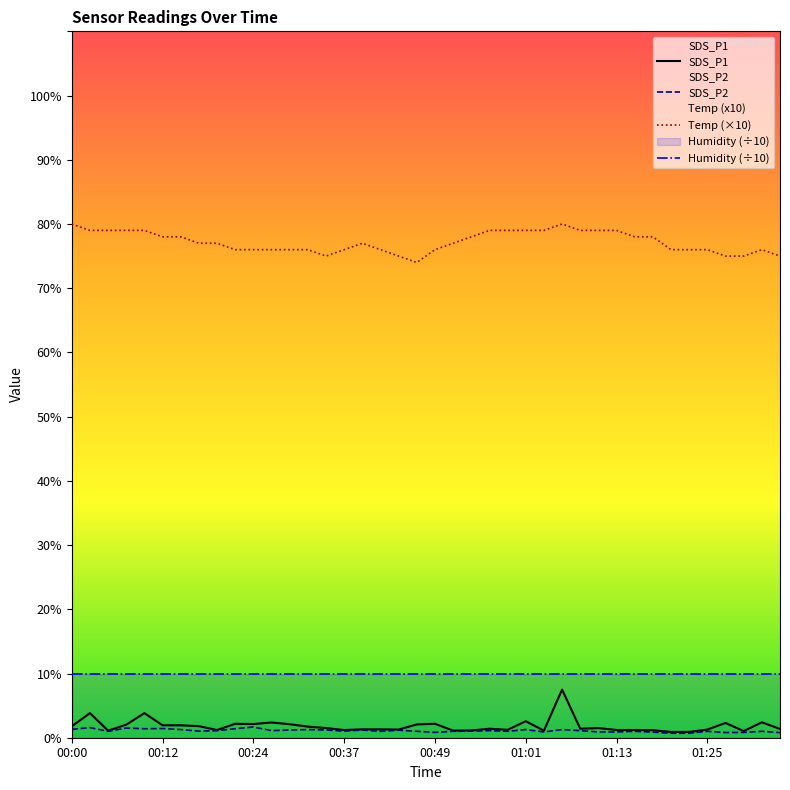

At which category is the sum across all series the highest?

27